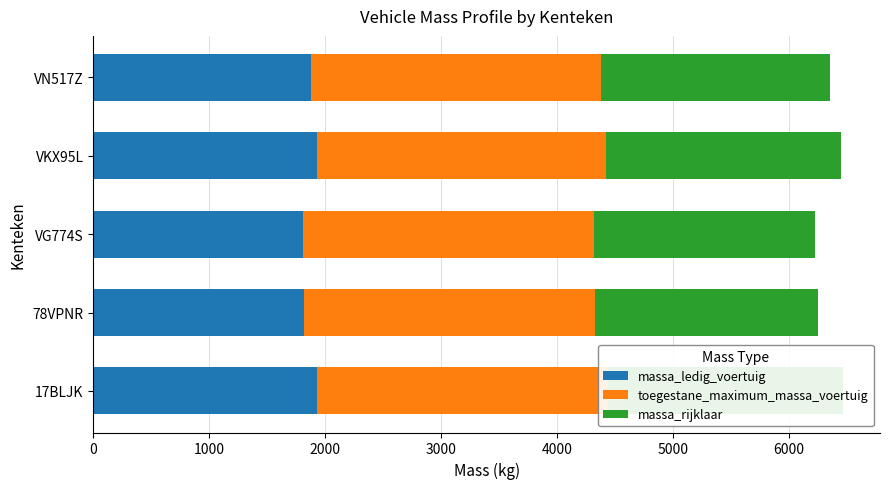

Are the bars horizontal?

Yes